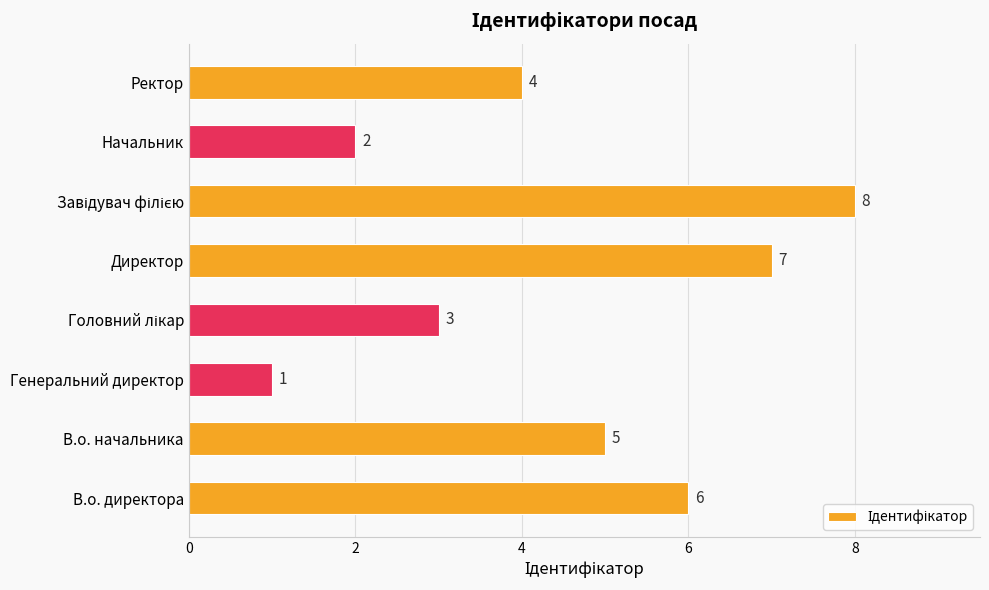

What is the difference between the maximum and minimum values?

7